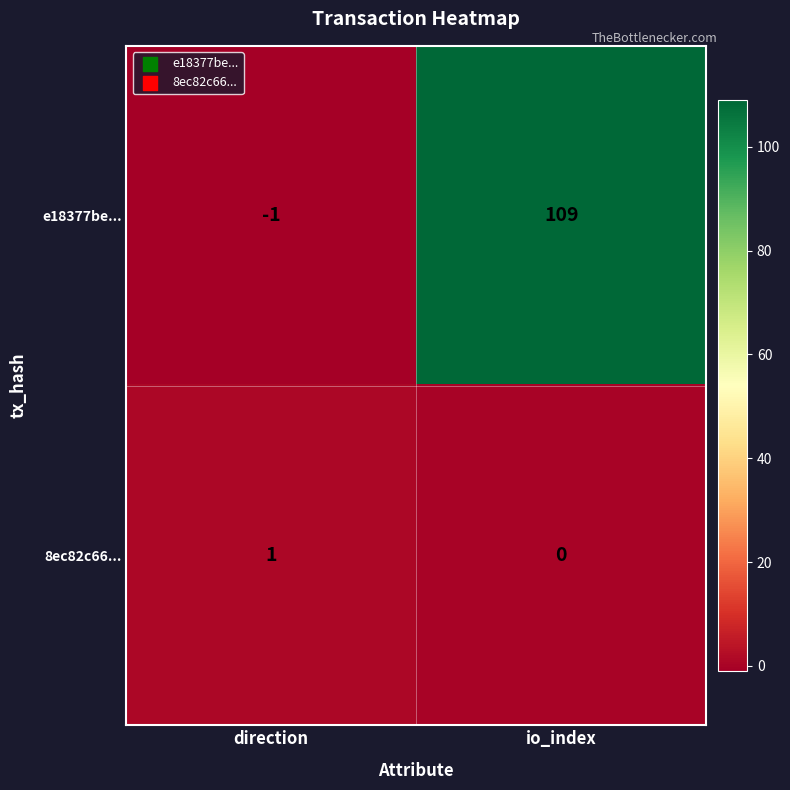

At direction, list the series in order from smallest to largest.

e18377be..., 8ec82c66...